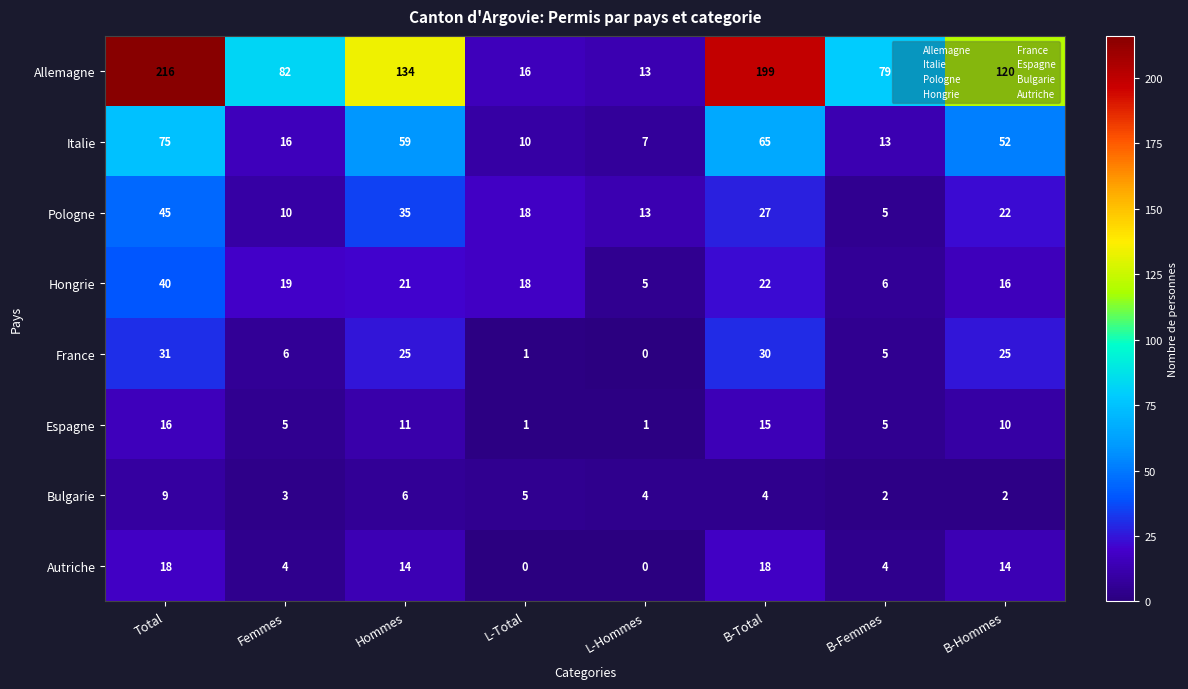

What is the difference between the highest and lowest values at B-Femmes?

77